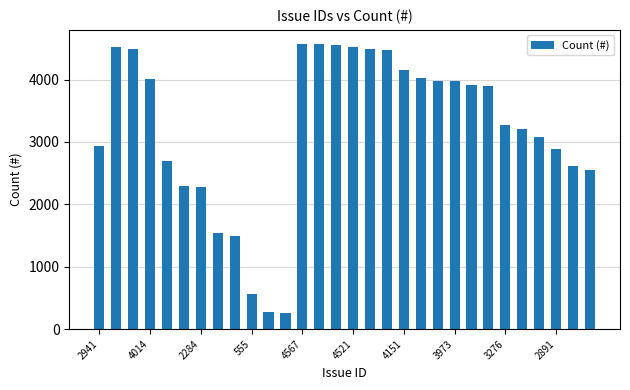

What is the maximum value shown in the chart?

4567